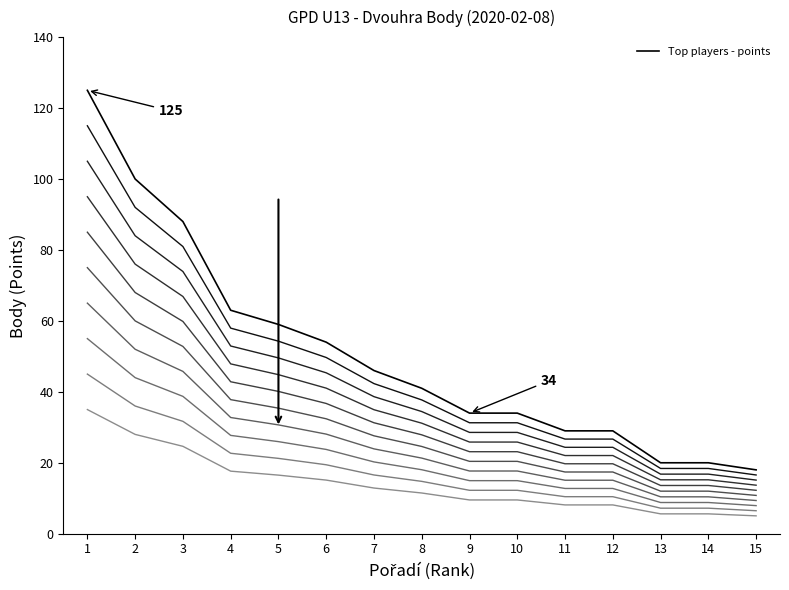

How many lines are shown in the chart?

10